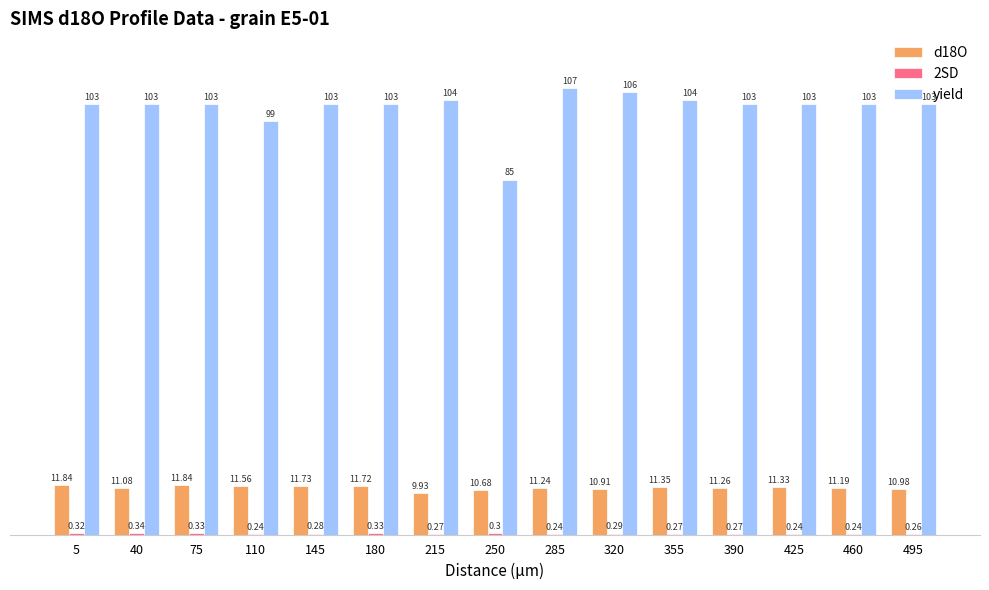

Are the bars grouped side by side (vs. stacked)?

Yes